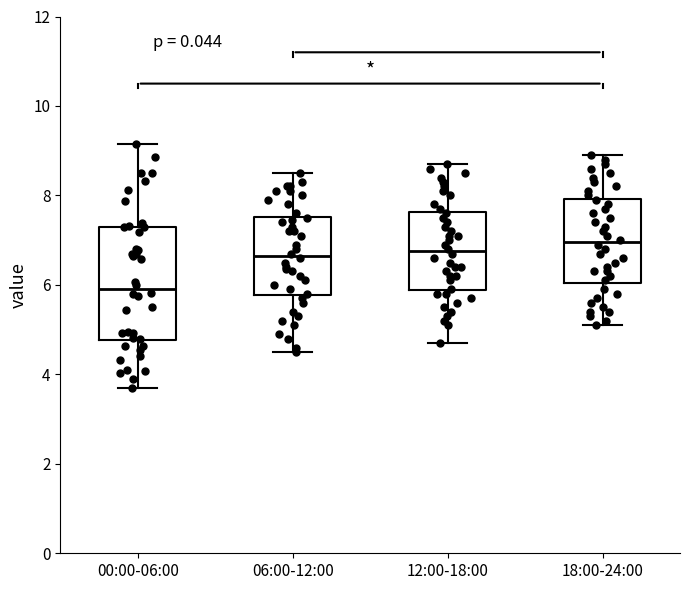

Where is the upper edge of the box for 18:00-24:00 on the y-axis? The values are not printed on the chart, so give them approximately, as read against the axis.

8.0